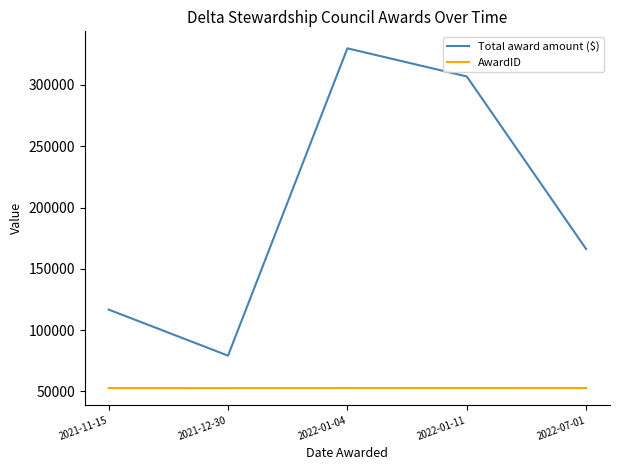

True or false: Total award amount ($) has a value of 45511.8 at 2021-11-15.

False